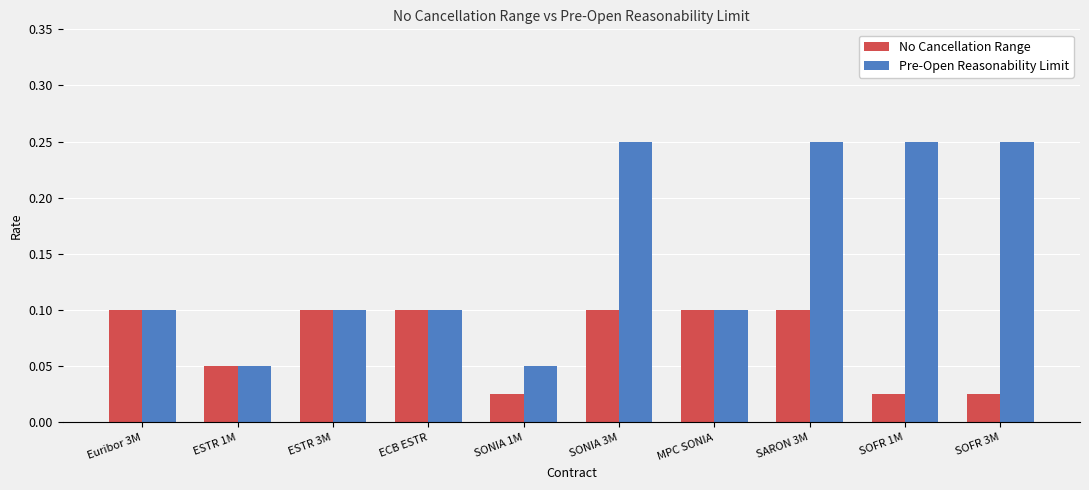

What are all the series names shown in the legend?

No Cancellation Range, Pre-Open Reasonability Limit